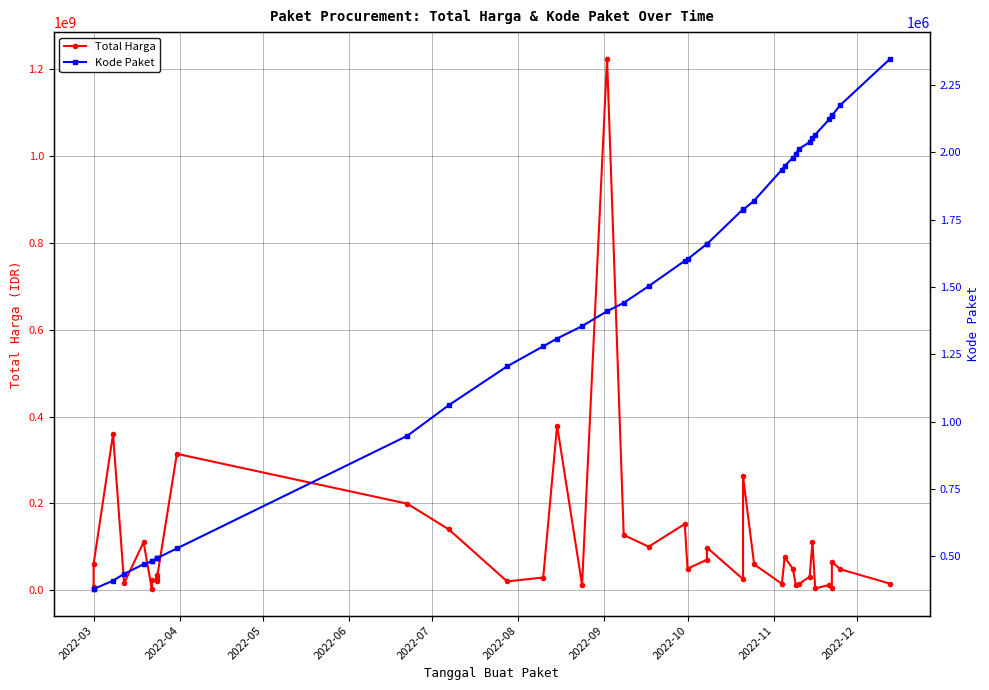

What is the average value of the Total Harga series?

109389879